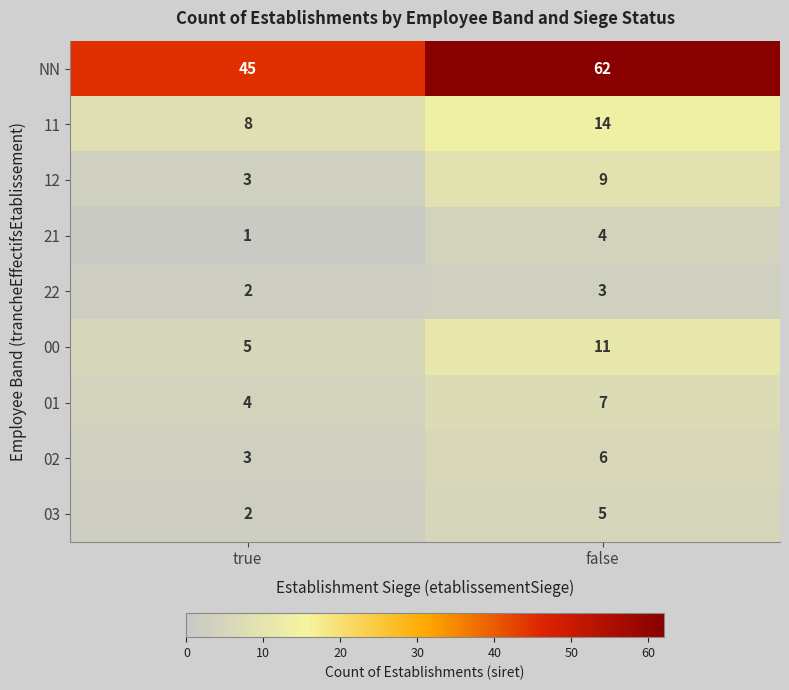

What is the average value of the NN series?

54